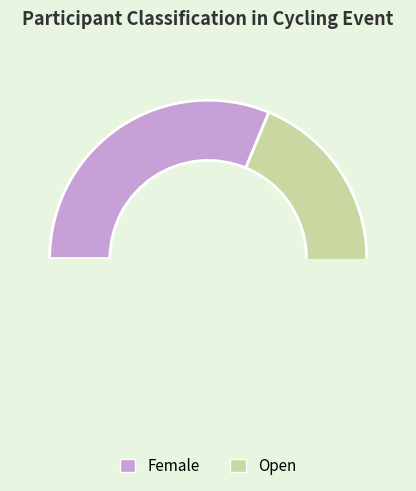

Is Open the majority of the pie?

Yes